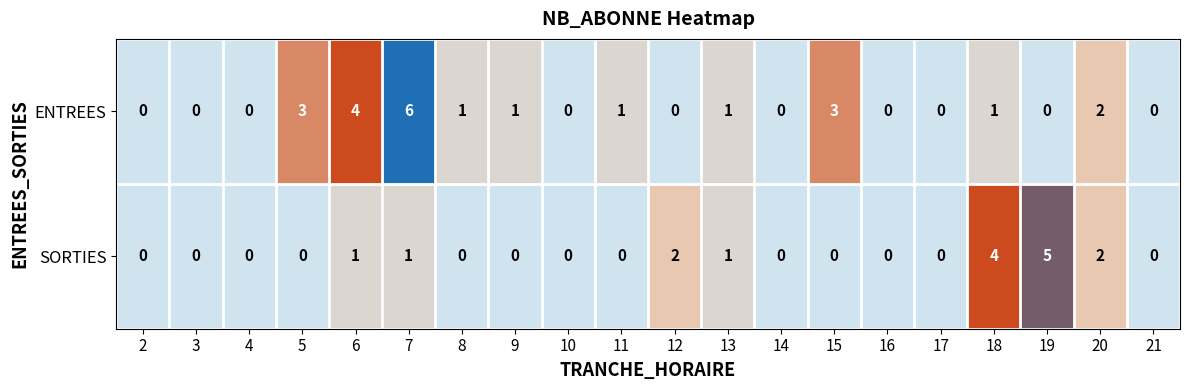

Which series has the widest spread of values?

ENTREES